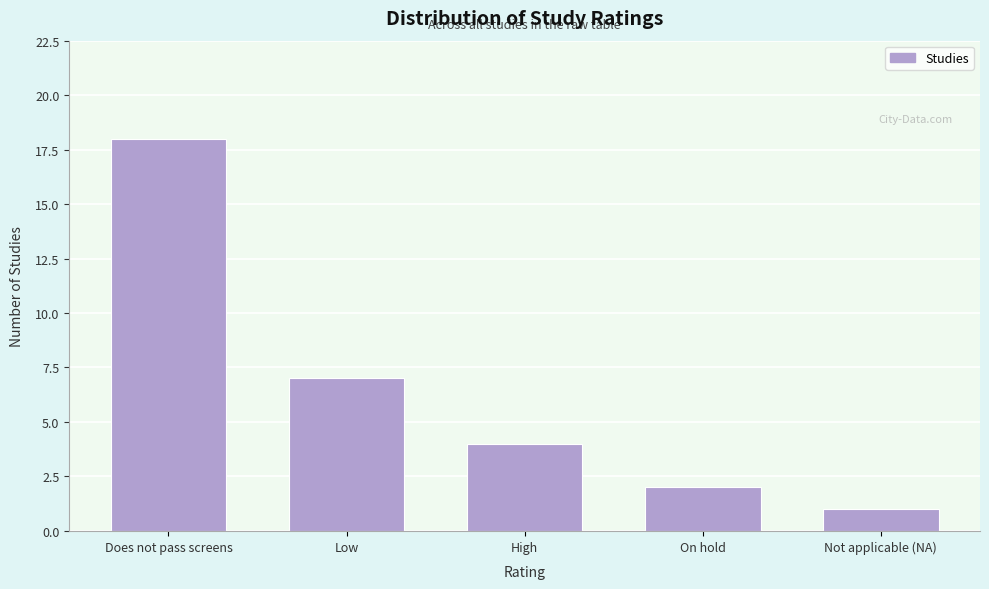

Reading left to right, extract all data points from this chart.

Does not pass screens=18	Low=7	High=4	On hold=2	Not applicable (NA)=1